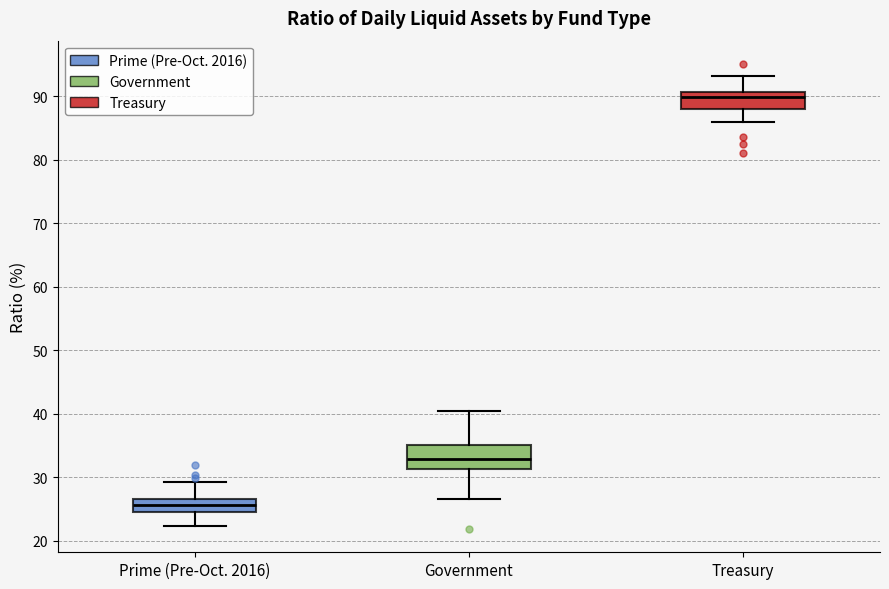

Reading left to right, transcribe this box plot: for each box, give where its median line is, the range the box spans, and where its two whiskers end, as read against the y-axis. The values are not printed on the chart, so give them approximately, as read against the axis.

Prime (Pre-Oct. 2016): median 26, box 24 to 27, whiskers 22 to 29
Government: median 33, box 31 to 35, whiskers 27 to 40
Treasury: median 90, box 88 to 91, whiskers 86 to 93